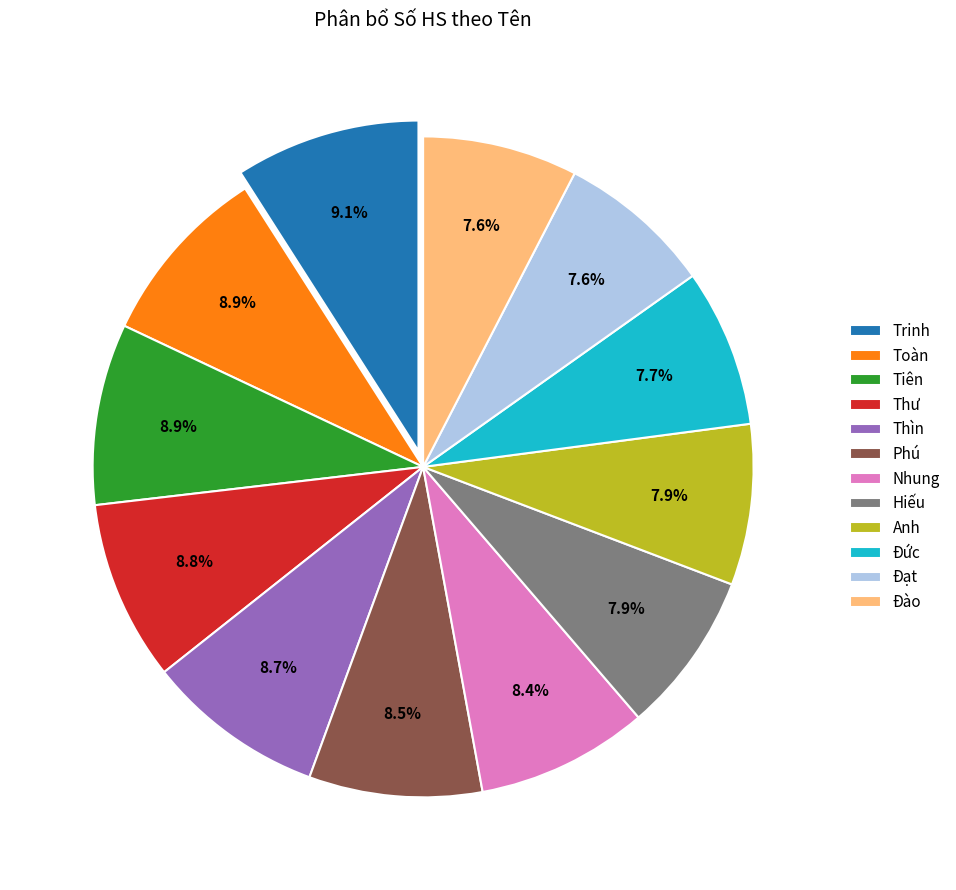

Does any single category account for the majority?

No